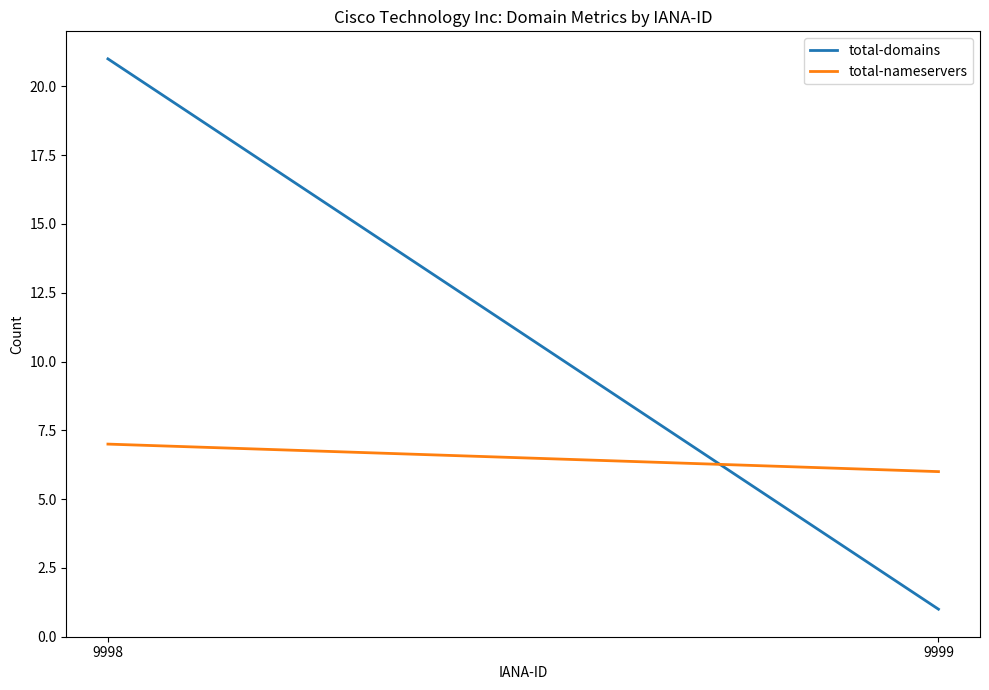

What is the value of the total-nameservers point at the 1st from the left?

7